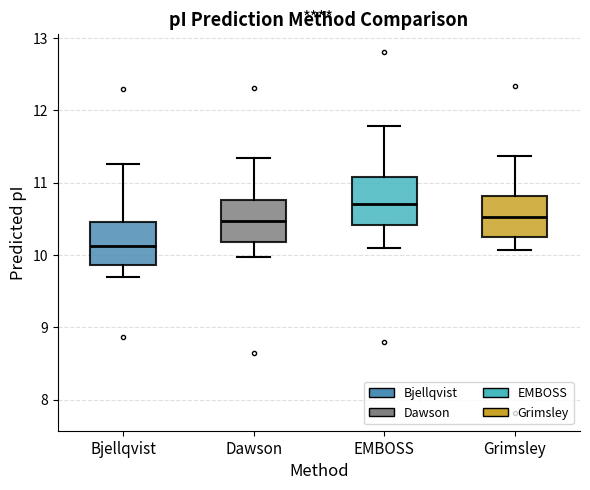

Which box's median line is the lowest?

Bjellqvist